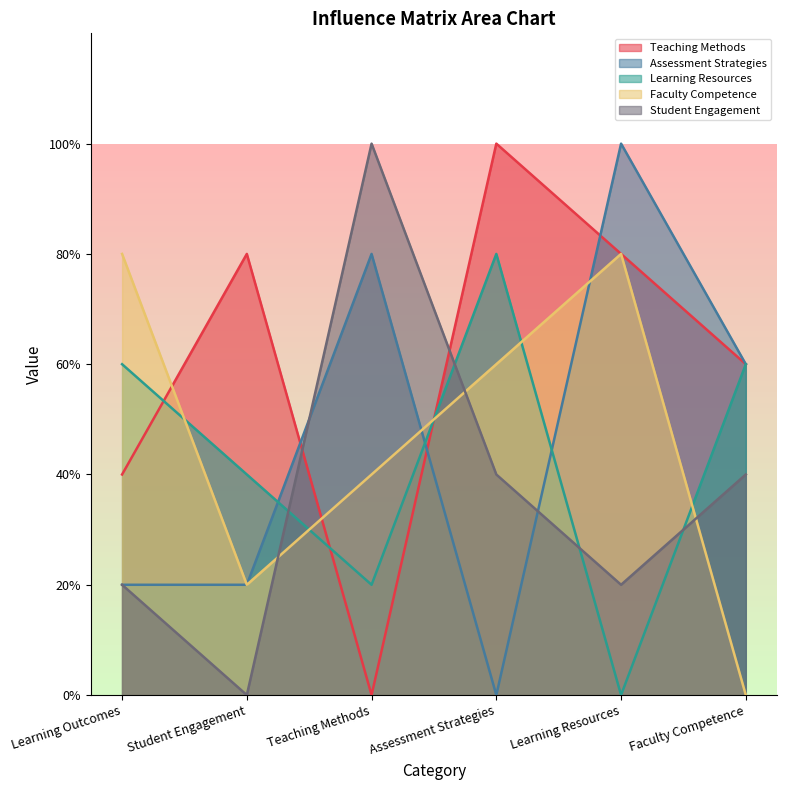

Reading right to left, what are all the values shown in this chart?

Teaching Methods: Faculty Competence=3	Learning Resources=4	Assessment Strategies=5	Teaching Methods=0	Student Engagement=4	Learning Outcomes=2
Assessment Strategies: Faculty Competence=3	Learning Resources=5	Assessment Strategies=0	Teaching Methods=4	Student Engagement=1	Learning Outcomes=1
Learning Resources: Faculty Competence=3	Learning Resources=0	Assessment Strategies=4	Teaching Methods=1	Student Engagement=2	Learning Outcomes=3
Faculty Competence: Faculty Competence=0	Learning Resources=4	Assessment Strategies=3	Teaching Methods=2	Student Engagement=1	Learning Outcomes=4
Student Engagement: Faculty Competence=2	Learning Resources=1	Assessment Strategies=2	Teaching Methods=5	Student Engagement=0	Learning Outcomes=1